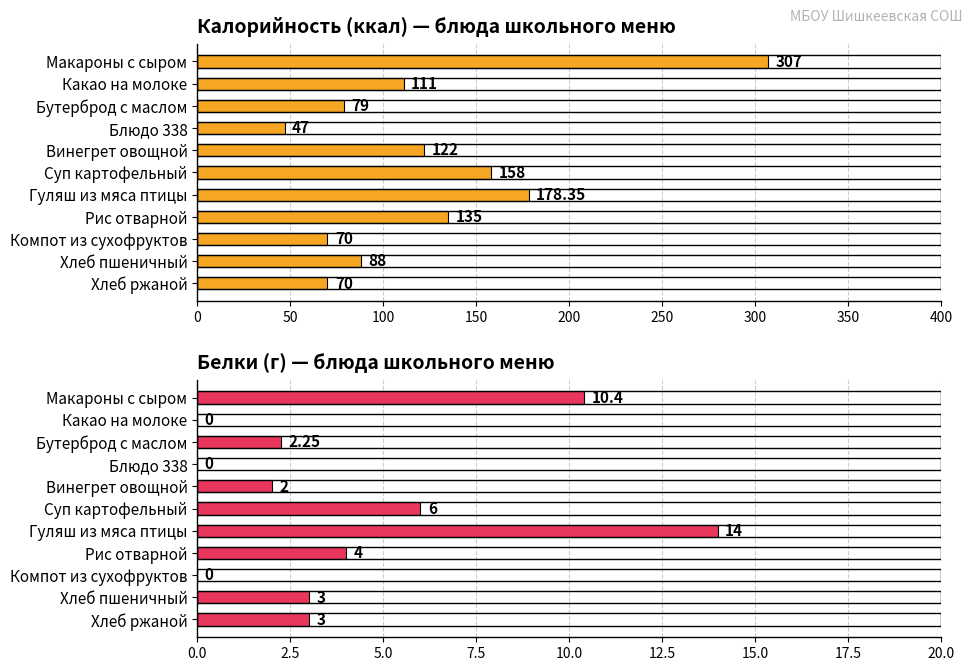

The value of Белки (г) — блюда школьного меню at Блюдо 338 is 8.3. True or false?

False